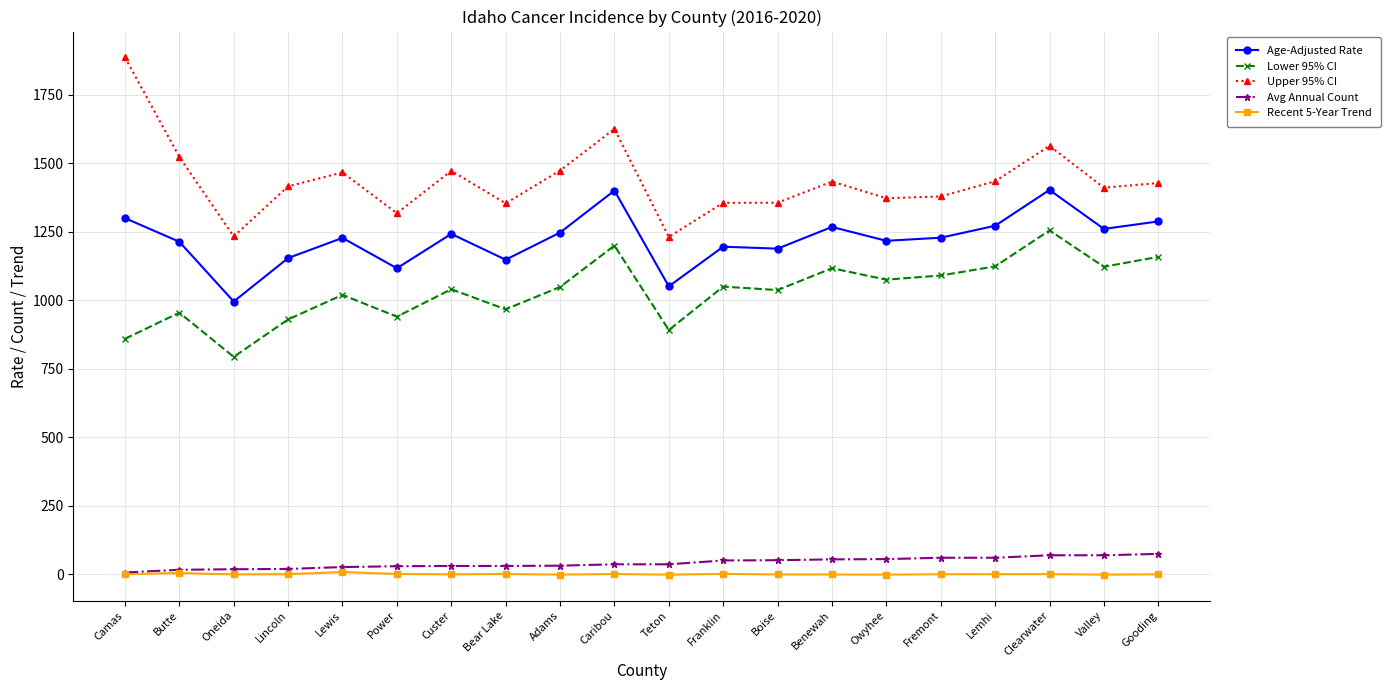

Which category has the highest value in the Upper 95% CI series?

Camas